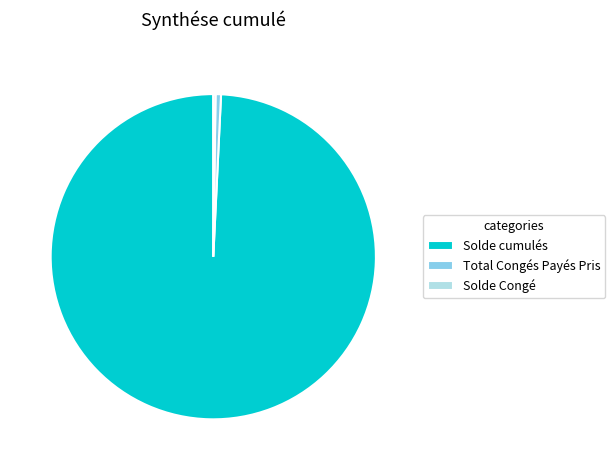

Does Solde cumulés represent more than half of the total?

Yes